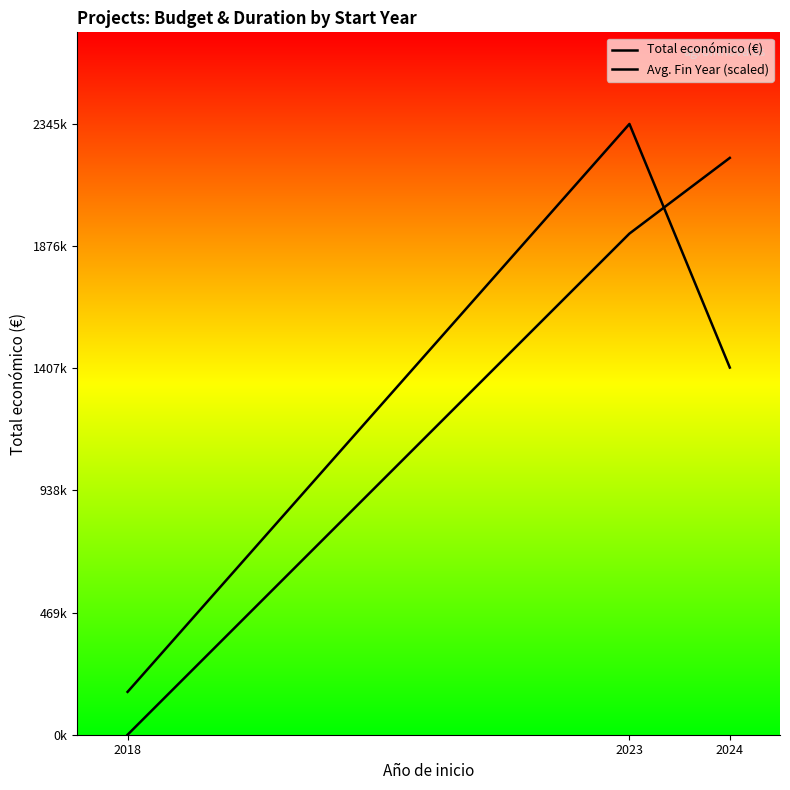

How many lines are shown in the chart?

2